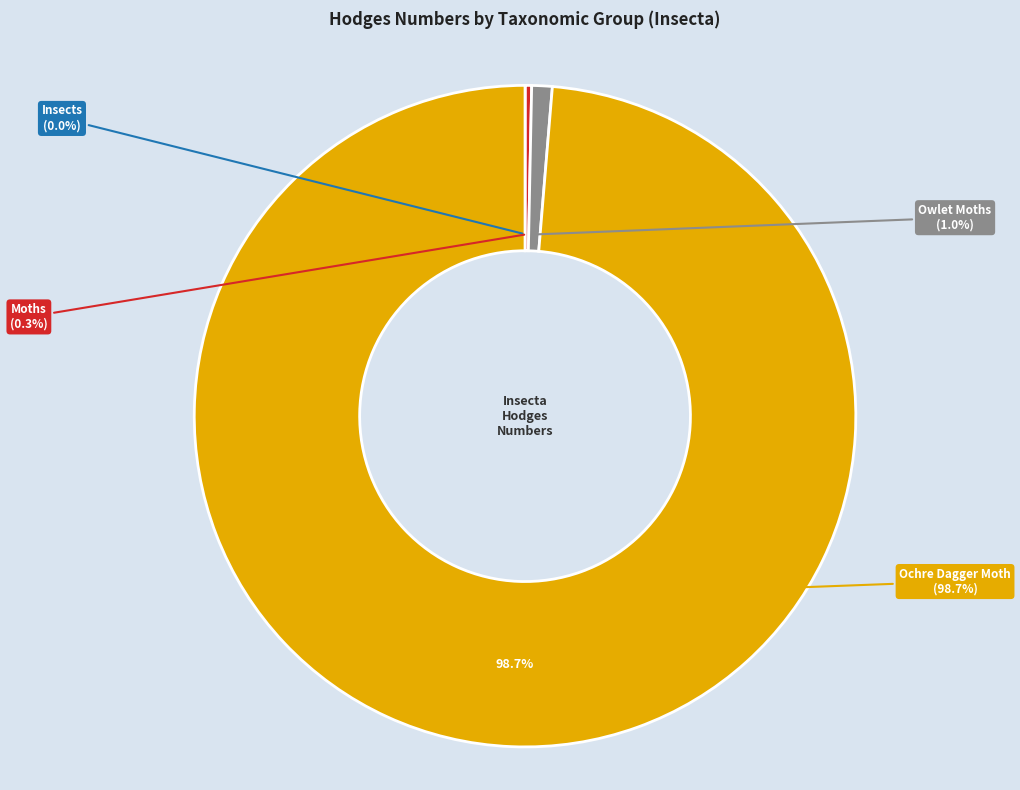

Between Owlet Moths and Ochre Dagger Moth, which is larger?

Ochre Dagger Moth